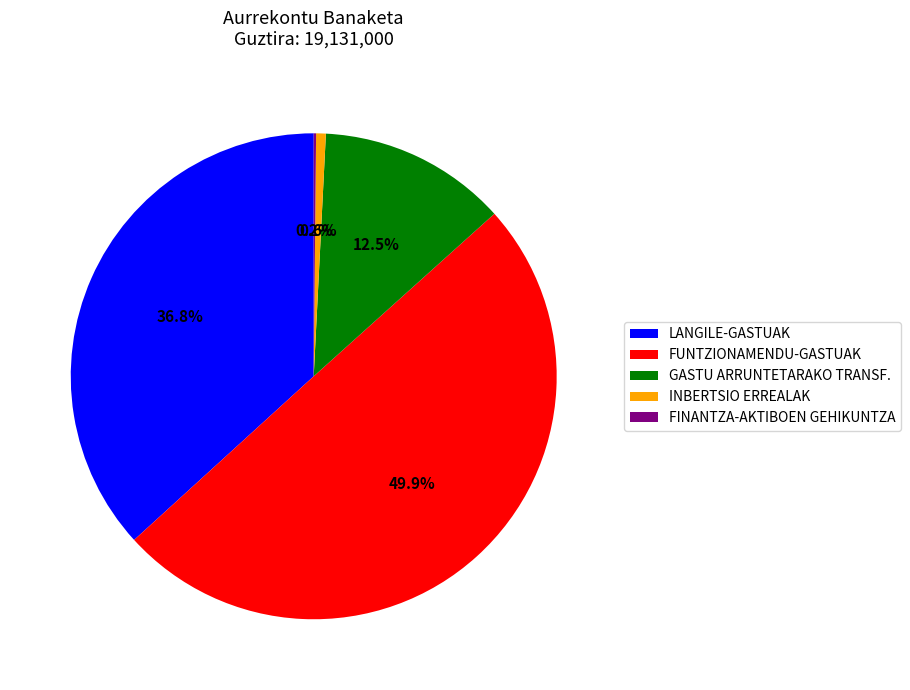

To the nearest percent, what is the difference between the INBERTSIO ERREALAK and LANGILE-GASTUAK slice percentages?

36%